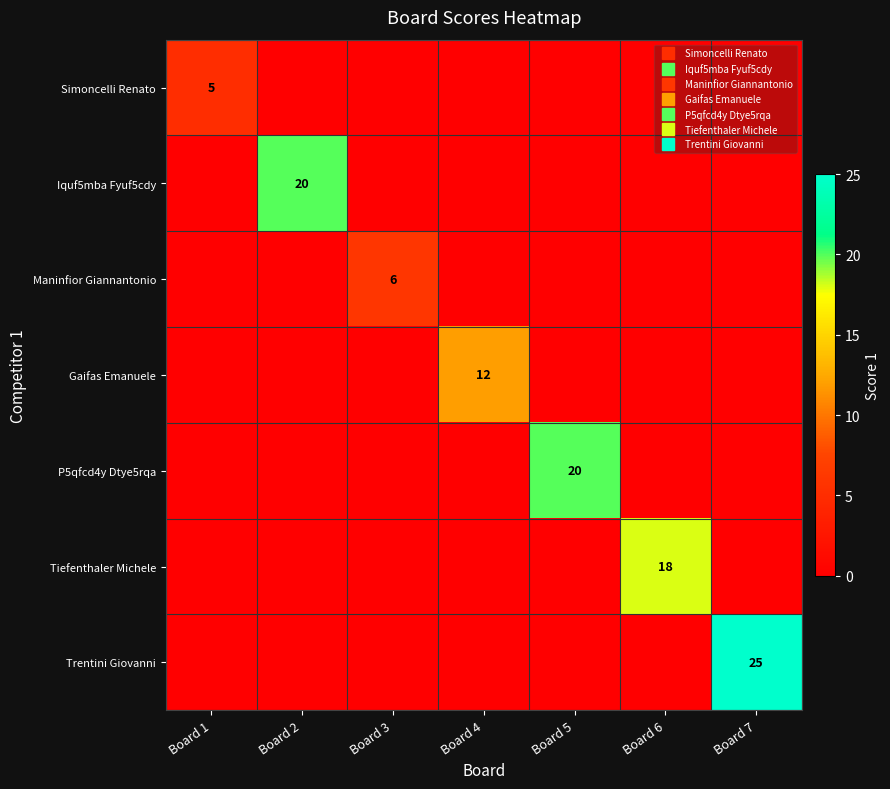

What is the difference between the maximum and minimum values in the Simoncelli Renato series?

5